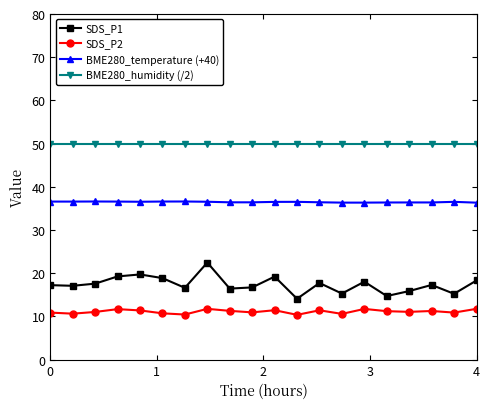

At how many categories does at least one series exceed 38?

20